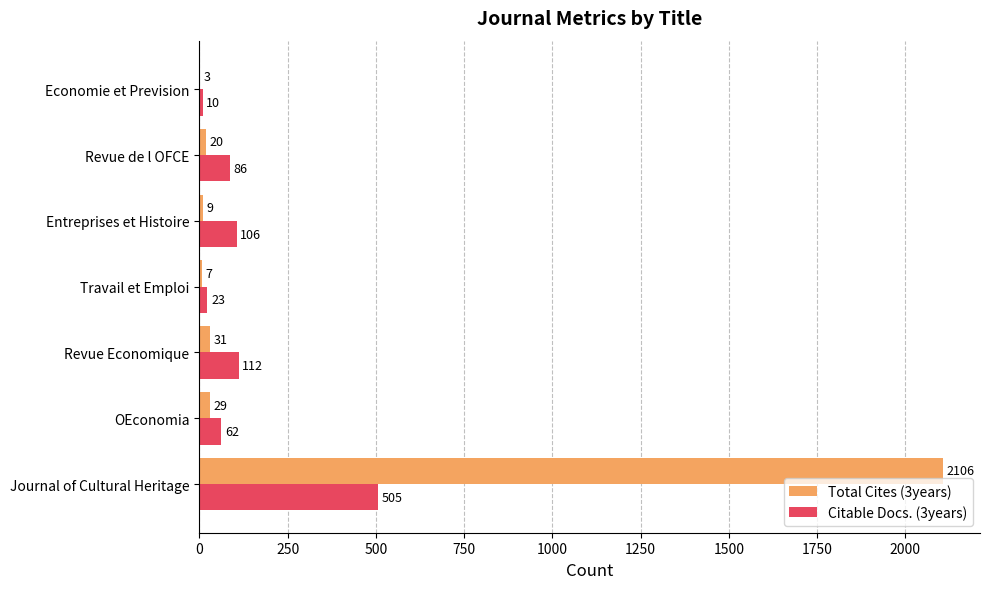

What is the total value across all series at Entreprises et Histoire?

115